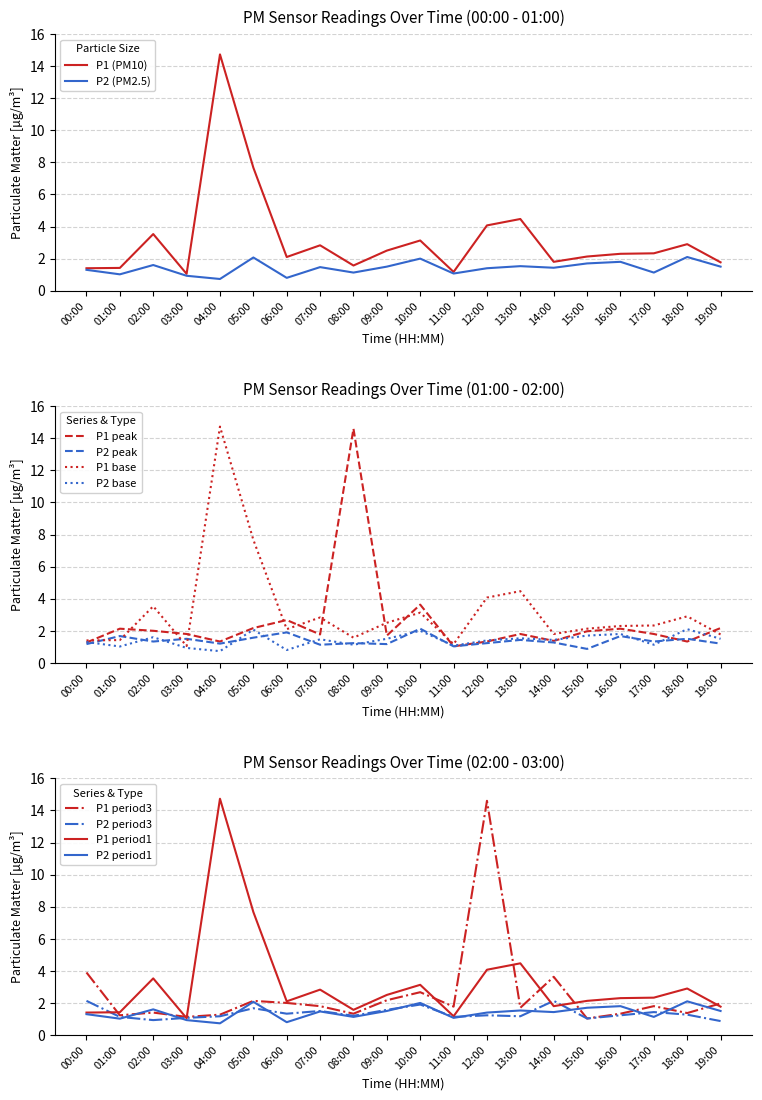

Which label corresponds to the smallest value in the chart?

04:00